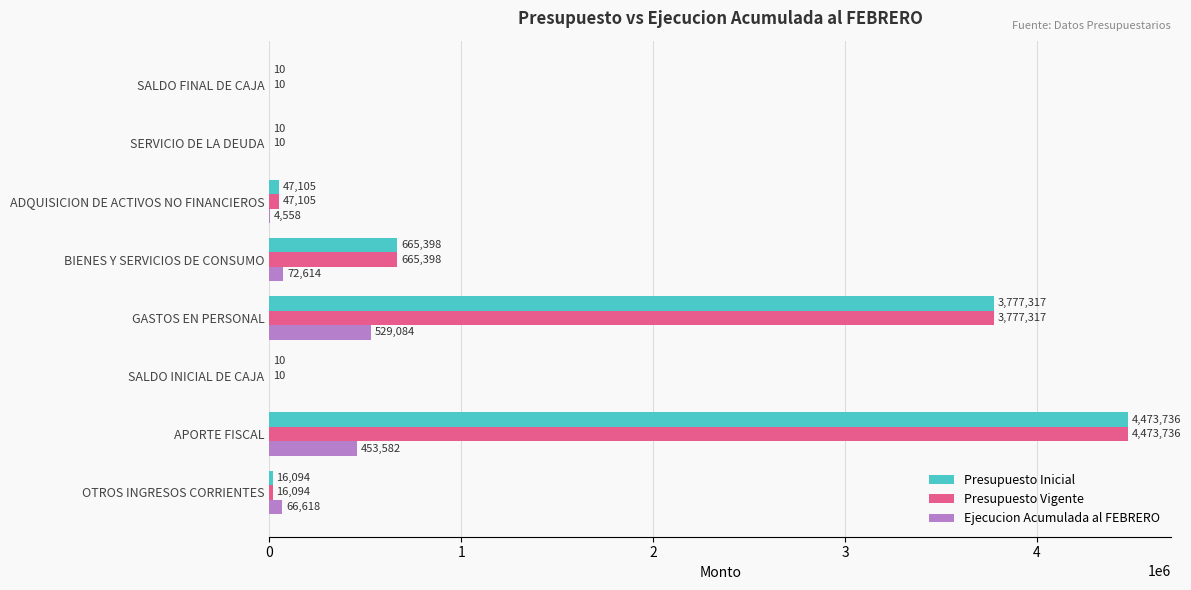

What is the approximate value of Presupuesto Vigente at OTROS INGRESOS CORRIENTES?

16094